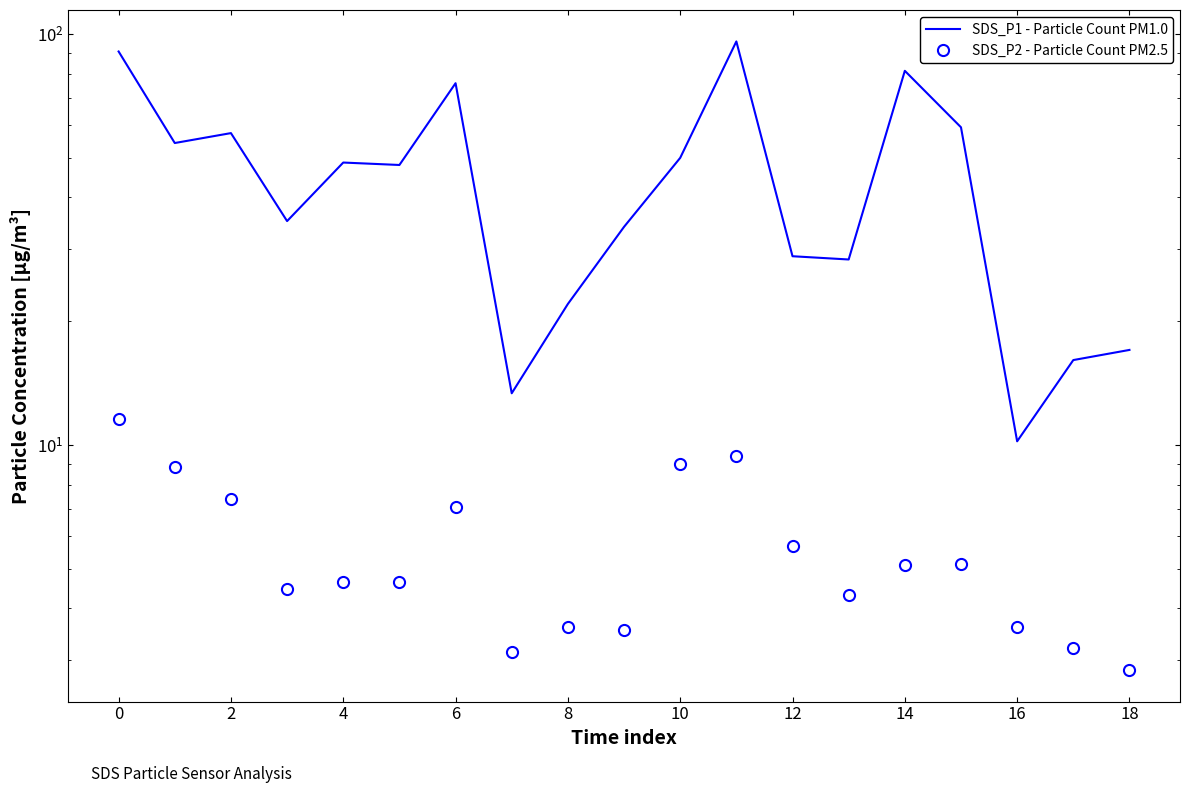

Which series has the largest total across all categories?

SDS_P1 - Particle Count PM1.0